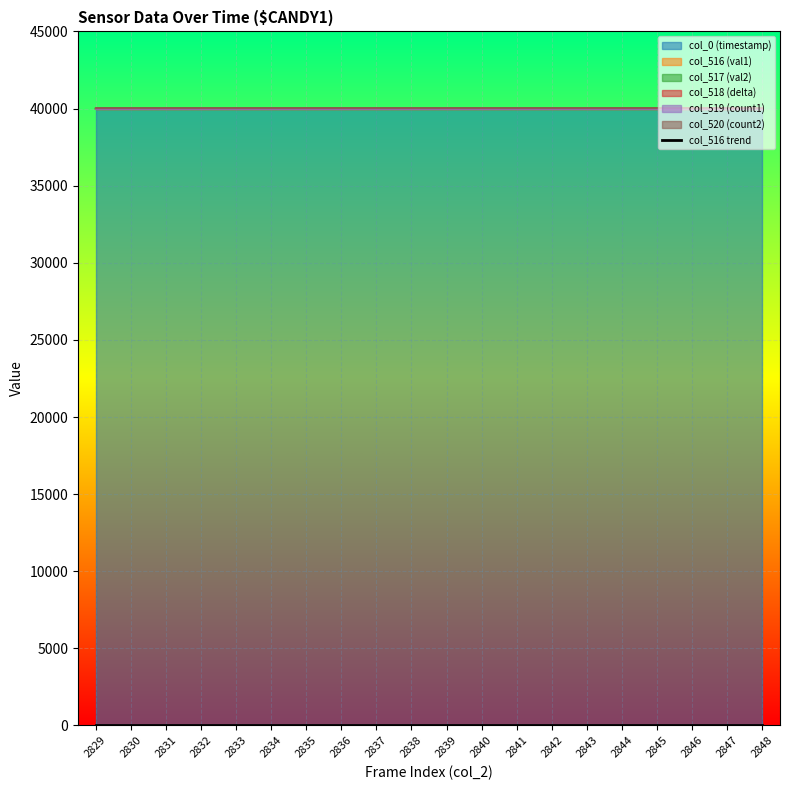

The value at 2842 is 0.0. True or false?

False